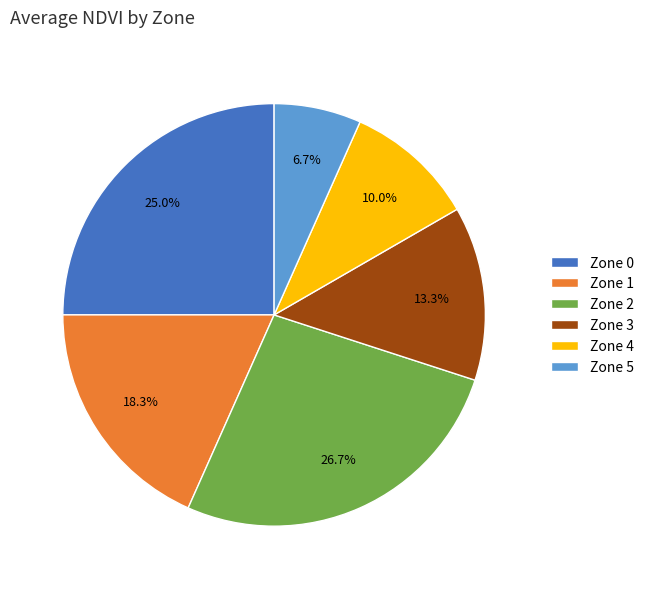

Between Zone 3 and Zone 0, which is larger?

Zone 0